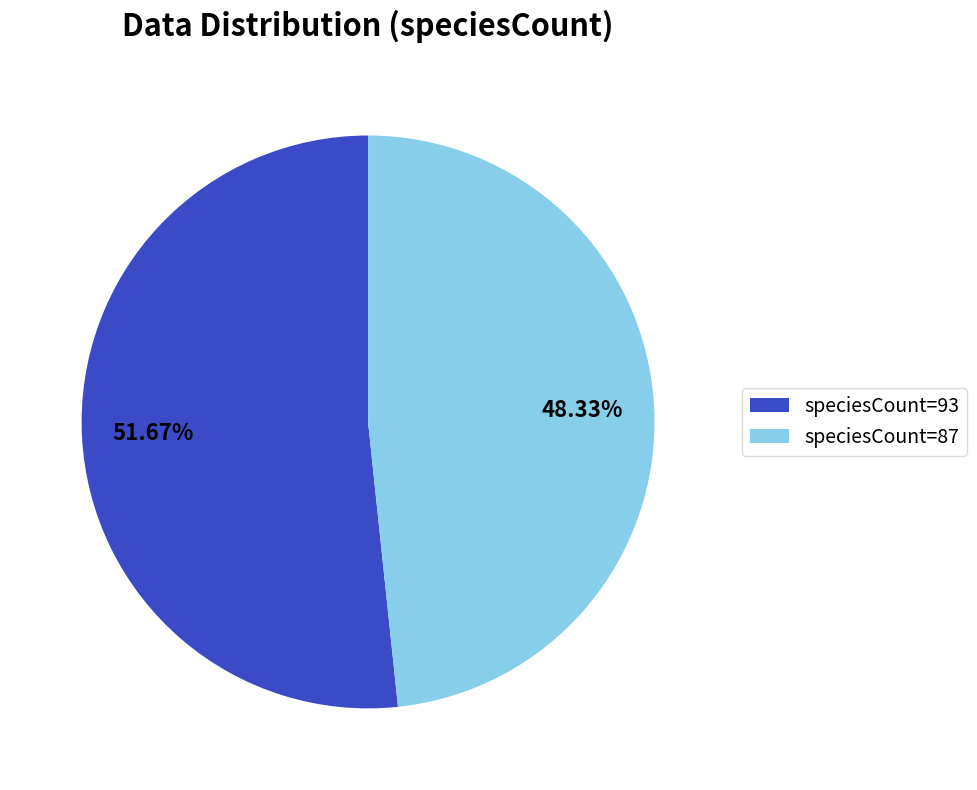

Approximately how many times larger is the value at speciesCount=87 compared to speciesCount=93?

0.9